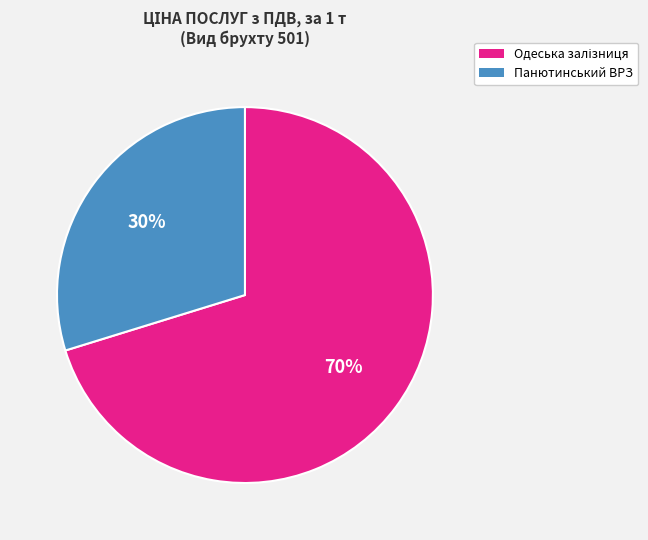

Is there any slice that represents more than half of the pie?

Yes